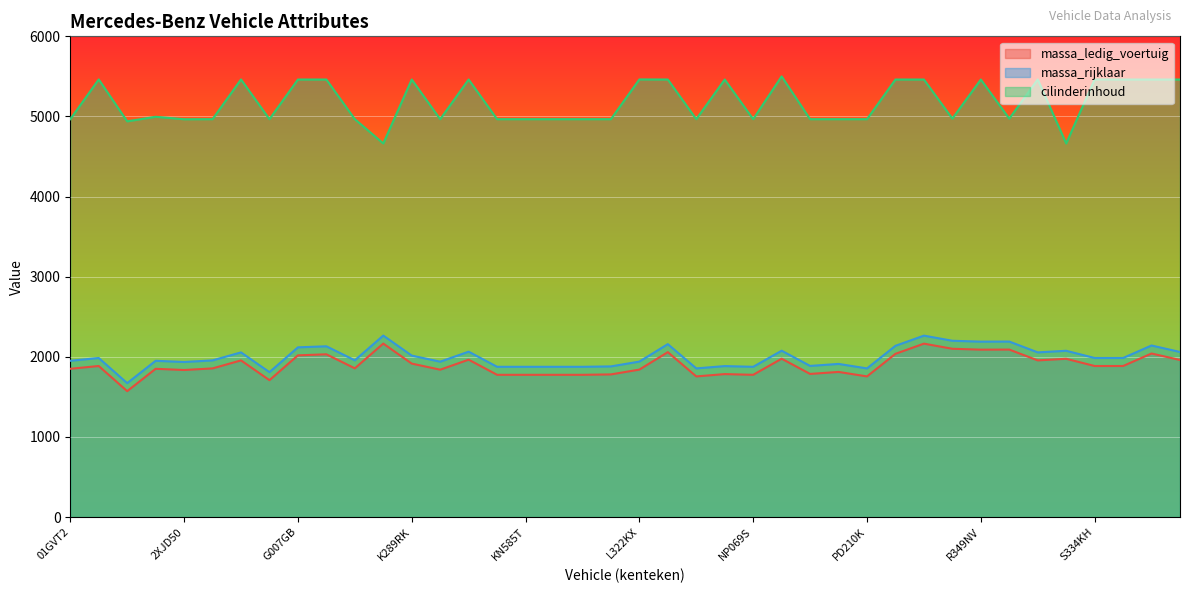

Which series changed the most between KN585T and S682TK?

cilinderinhoud